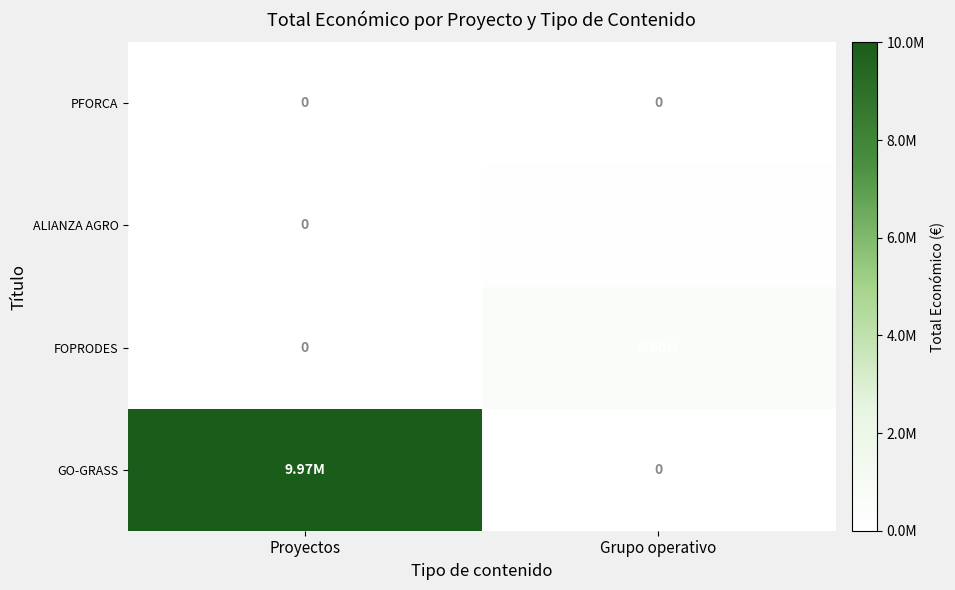

At which label does PFORCA reach its minimum?

Proyectos